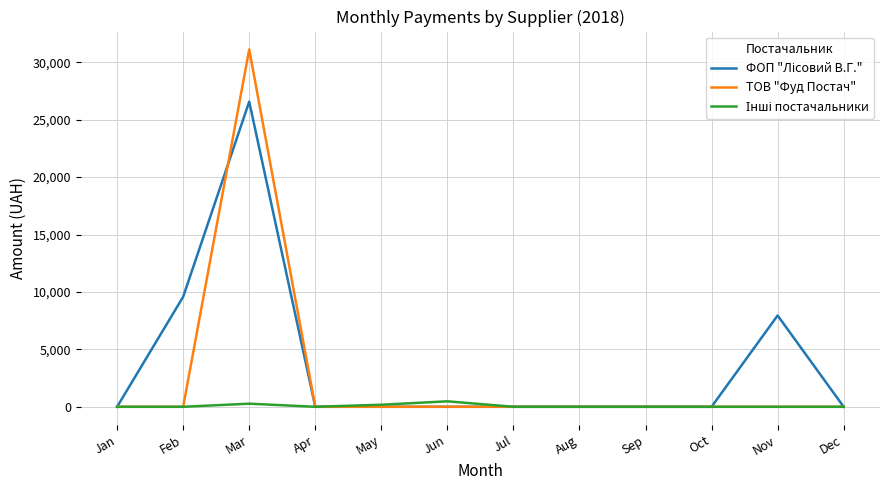

What is the maximum value shown in the chart?

31120.9